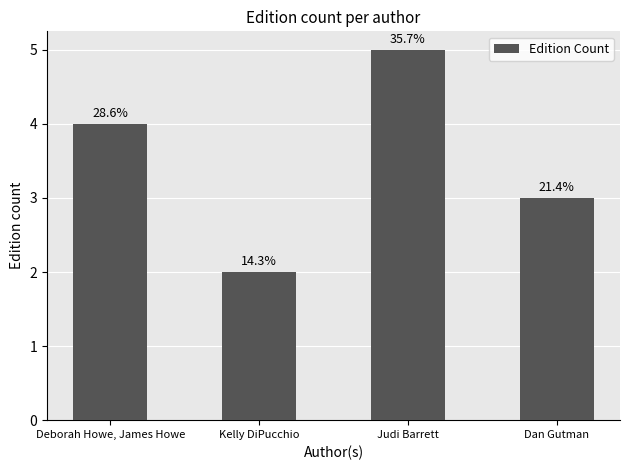

What is the difference between the maximum and minimum values?

3